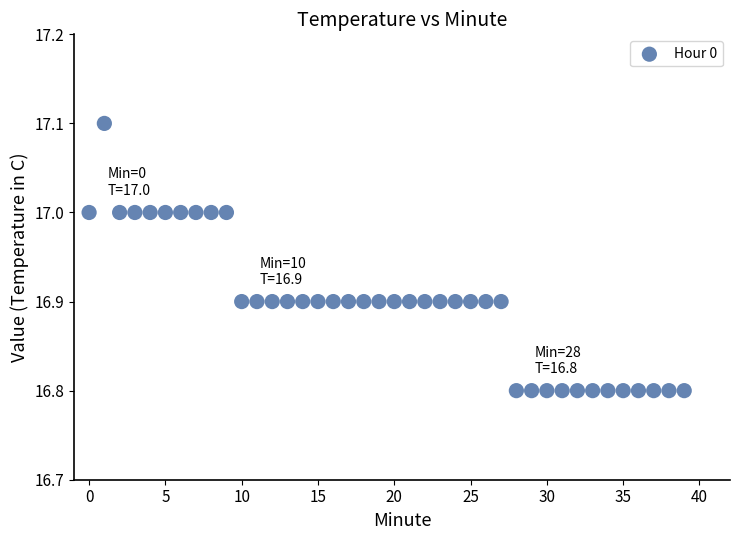

What is the range of Y values (max minus min)?

0.3